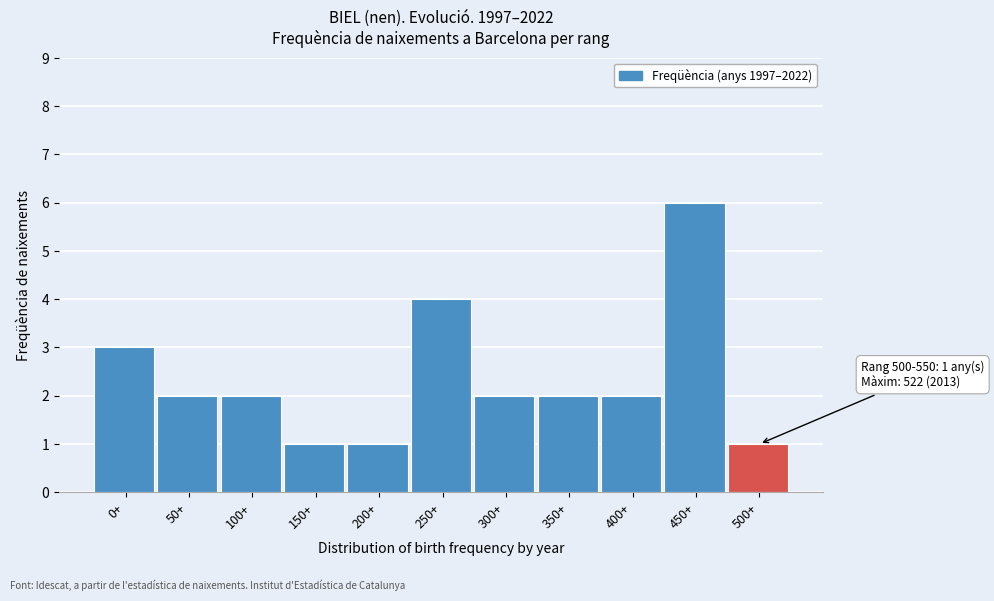

Reading left to right, list all the values displayed in this chart.

3	2	2	1	1	4	2	2	2	6	1